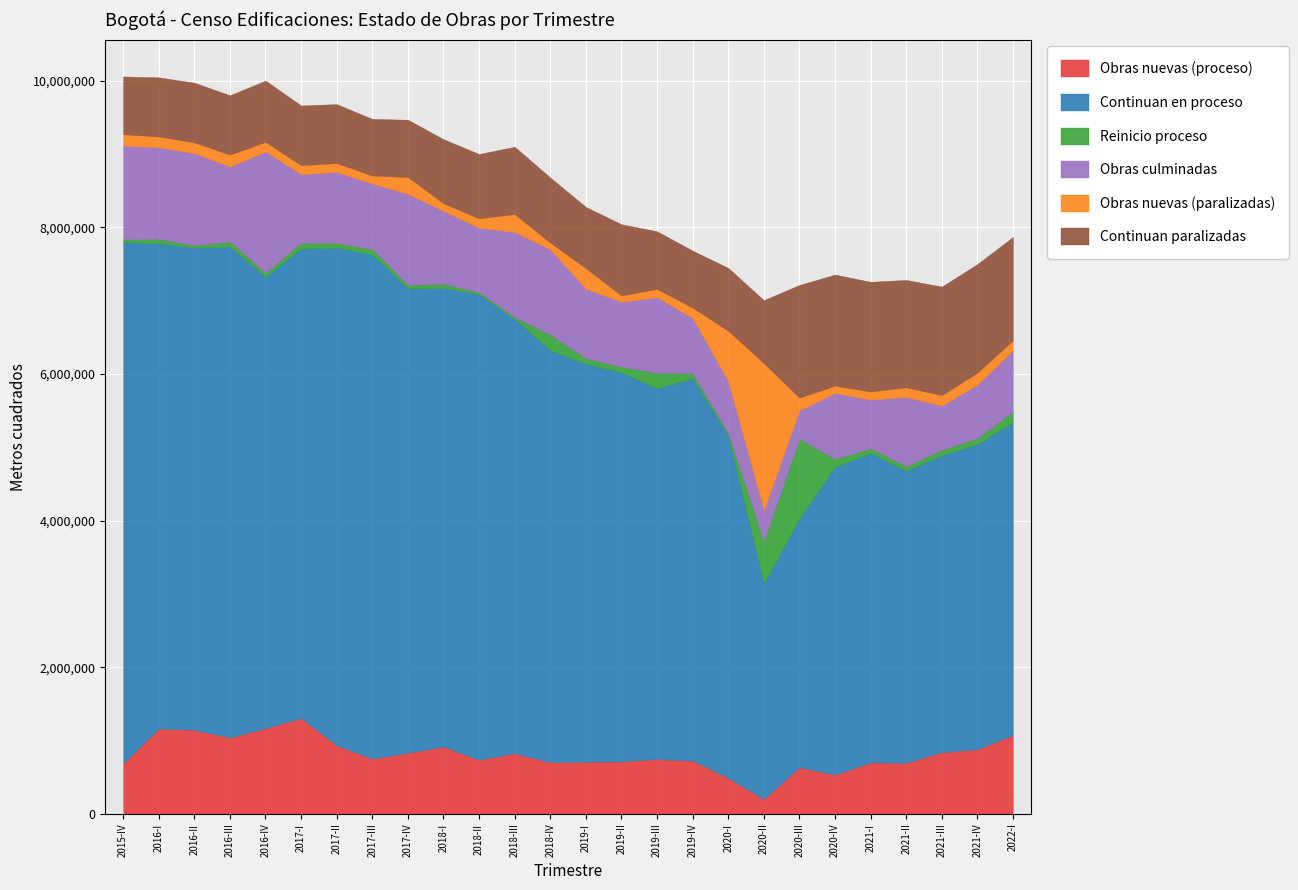

What are all the series names shown in the legend?

Obras nuevas (proceso), Continuan en proceso, Reinicio proceso, Obras culminadas, Obras nuevas (paralizadas), Continuan paralizadas